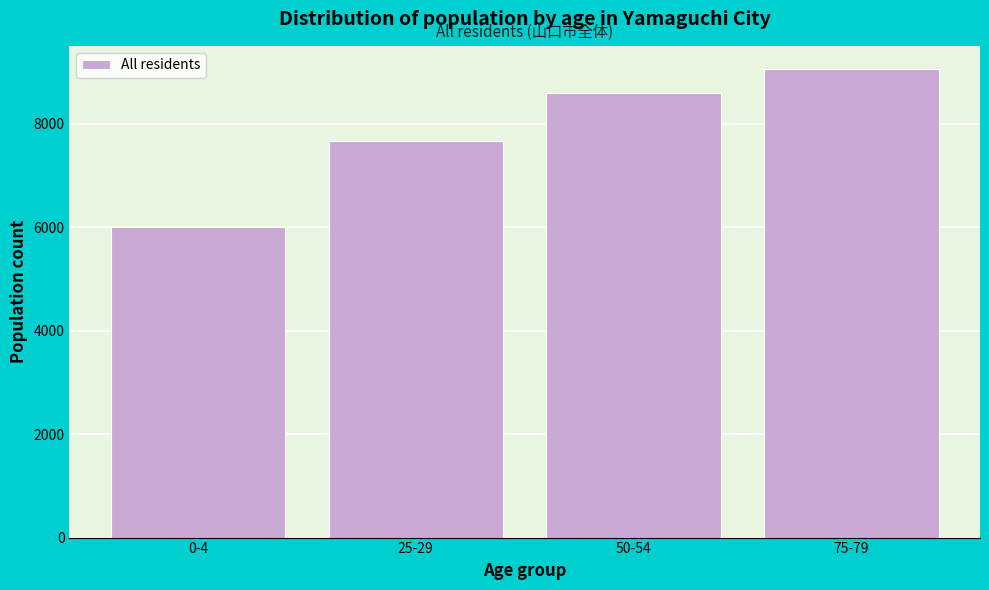

Reading left to right, list all the values displayed in this chart.

6000	7669	8595	9051